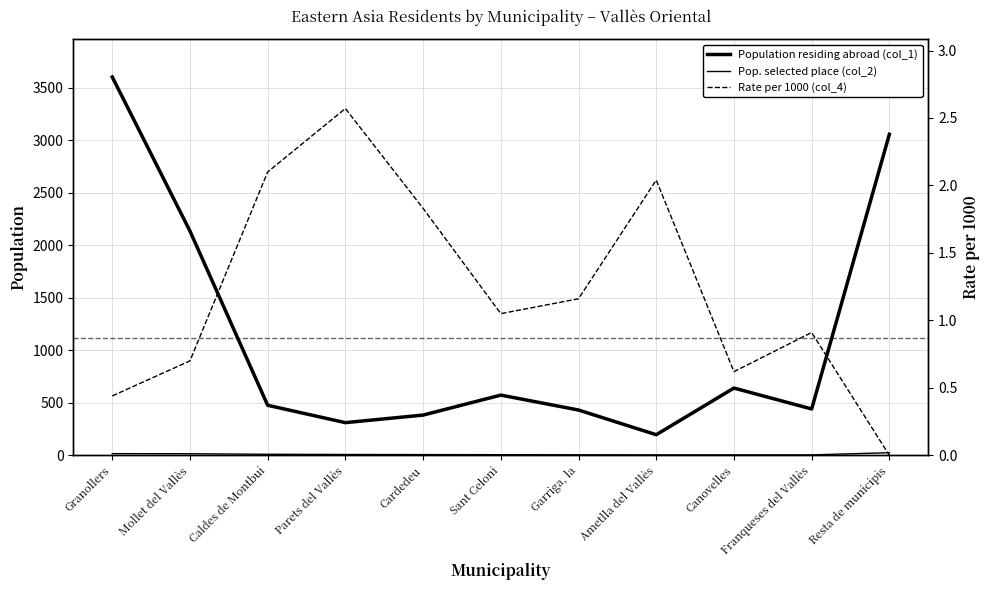

What is the difference between the maximum and minimum values in the Pop. selected place (col_2) series?

21.0